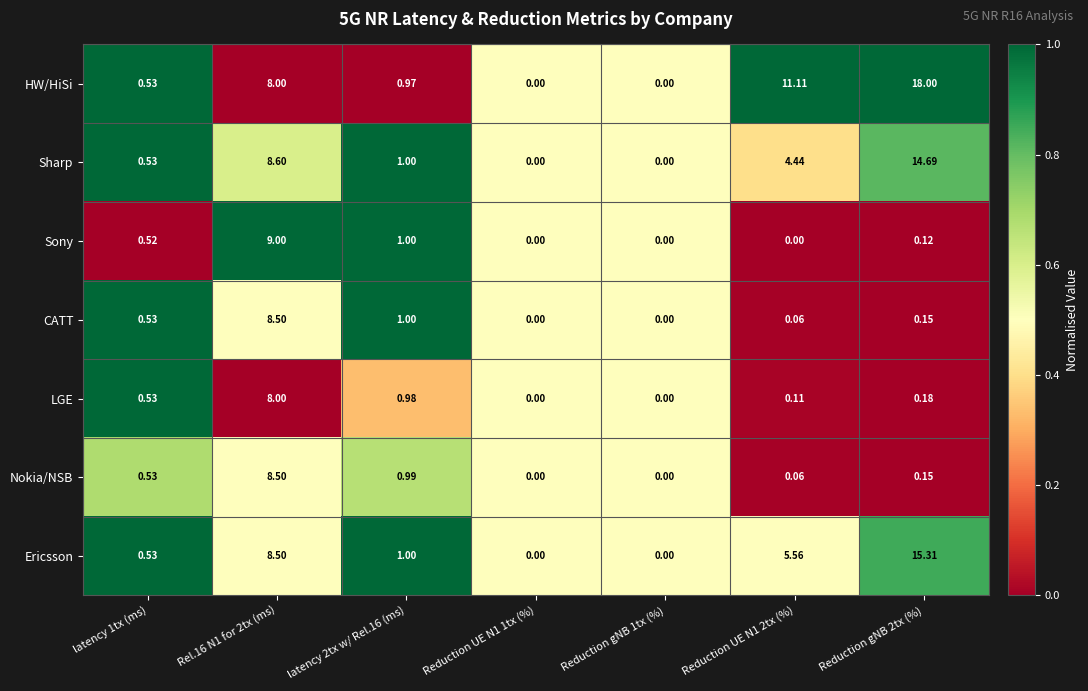

Which series has the largest range (max minus min)?

HW/HiSi